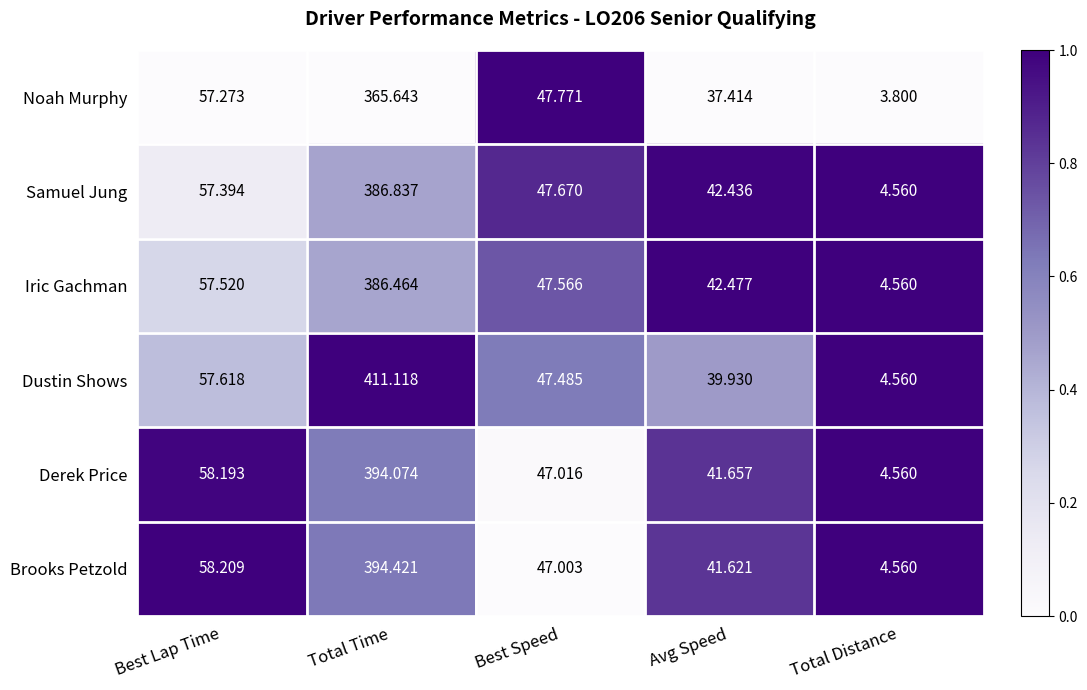

Where is Noah Murphy nearest to the value 184?

Best Lap Time